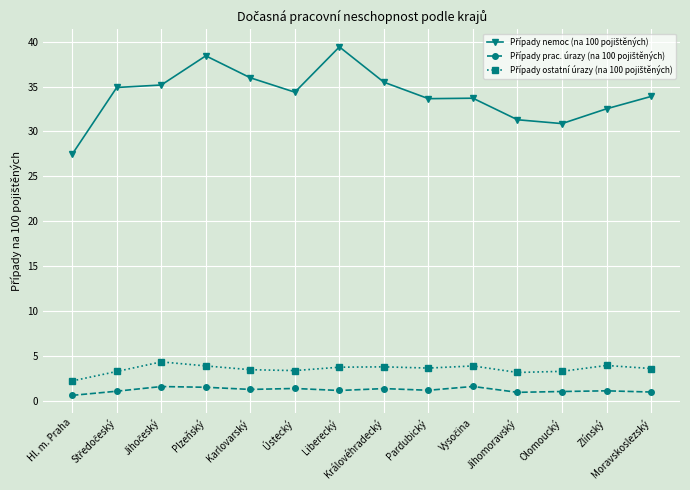

What is the spread (max minus min) of values at Zlínský?

31.4